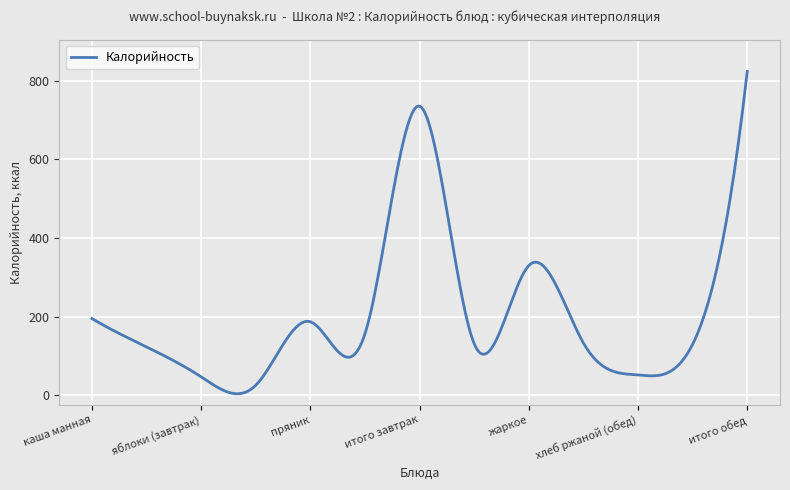

What is the difference between the maximum and minimum values?

818.8